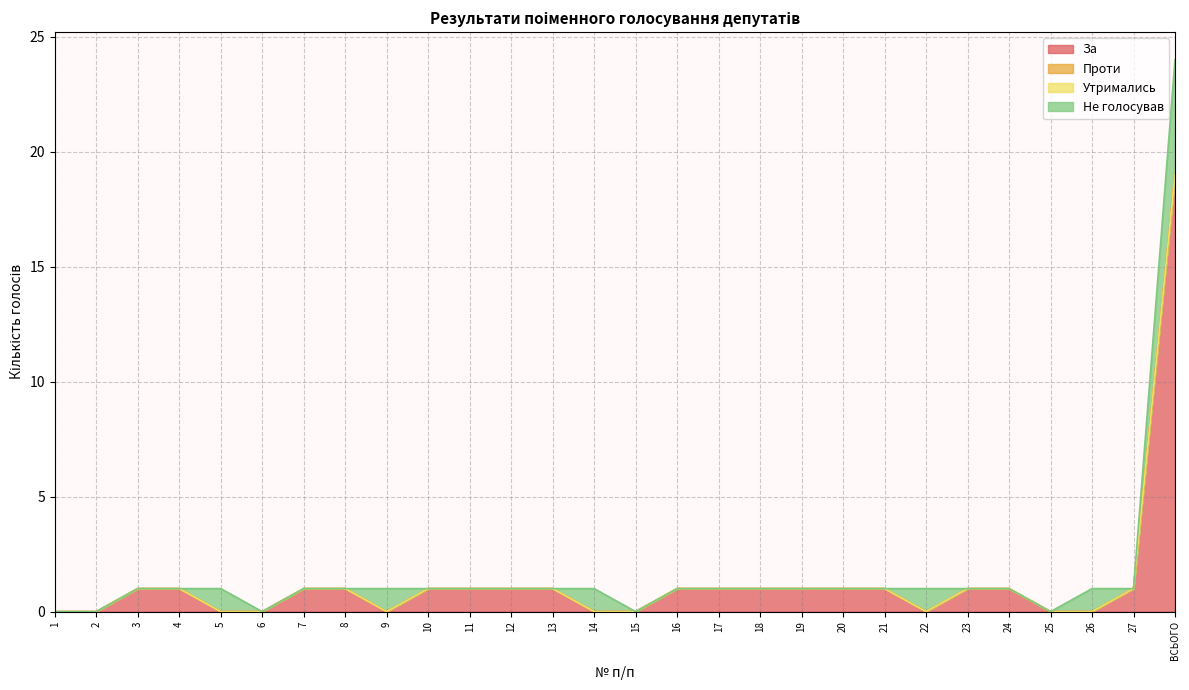

Does the chart have visible grid lines?

Yes